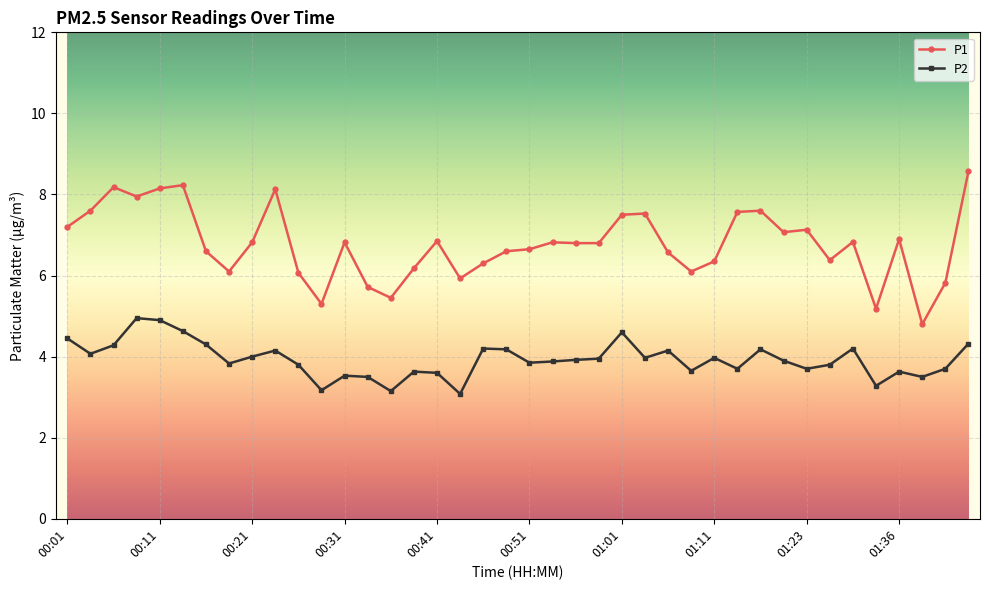

Which series has the largest total across all categories?

P1